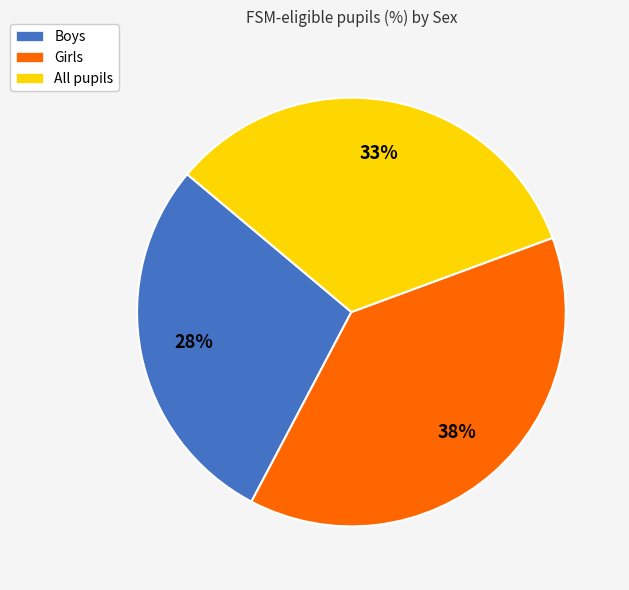

How many slices are in this pie chart?

3